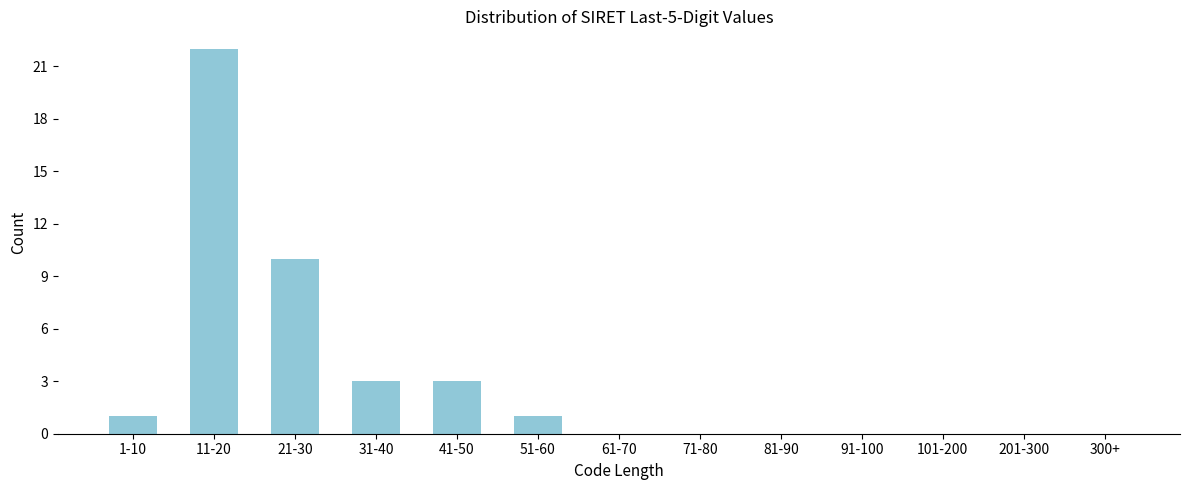

Reading left to right, transcribe all the data shown in this chart.

1-10=1	11-20=22	21-30=10	31-40=3	41-50=3	51-60=1	61-70=0	71-80=0	81-90=0	91-100=0	101-200=0	201-300=0	300+=0